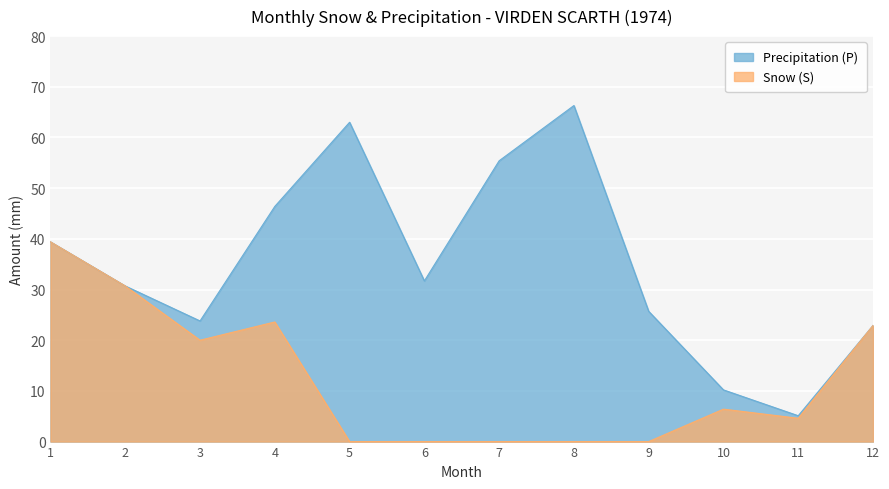

What is the difference between the second highest and second lowest values in the Snow (S) series?

30.7